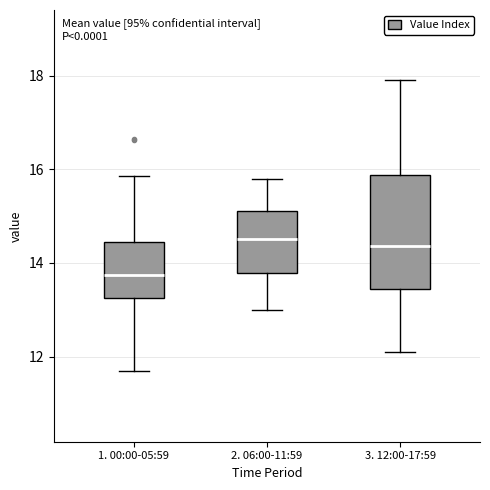

Where is the upper edge of the box for 1. 00:00-05:59 on the y-axis? The values are not printed on the chart, so give them approximately, as read against the axis.

14.4